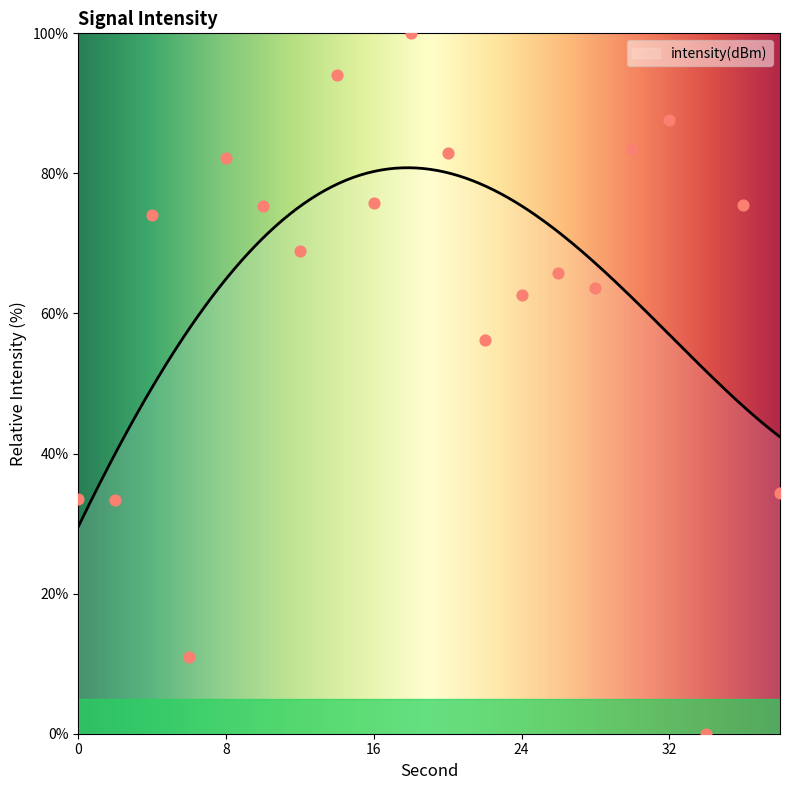

Between 38 and 28, which is larger?

28